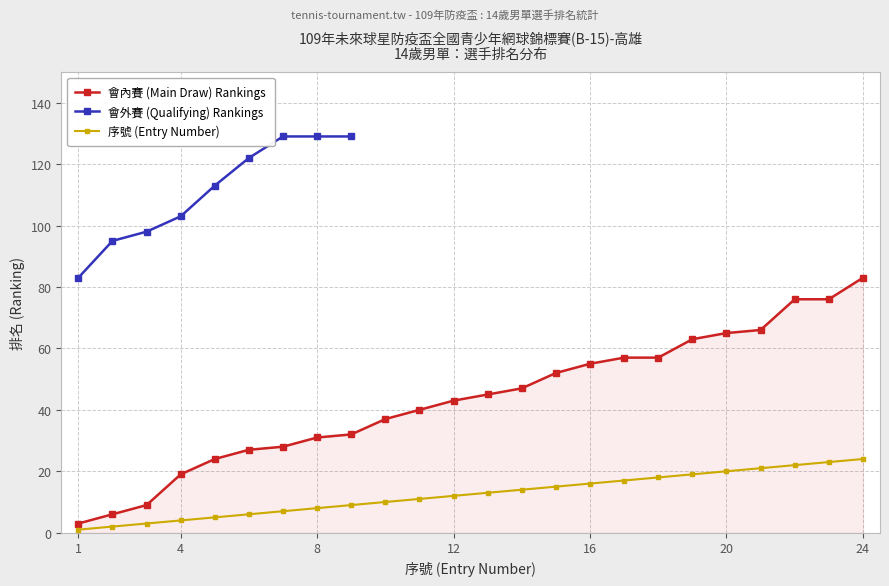

What is the highest value of the 會內賽 (Main Draw) Rankings series?

83